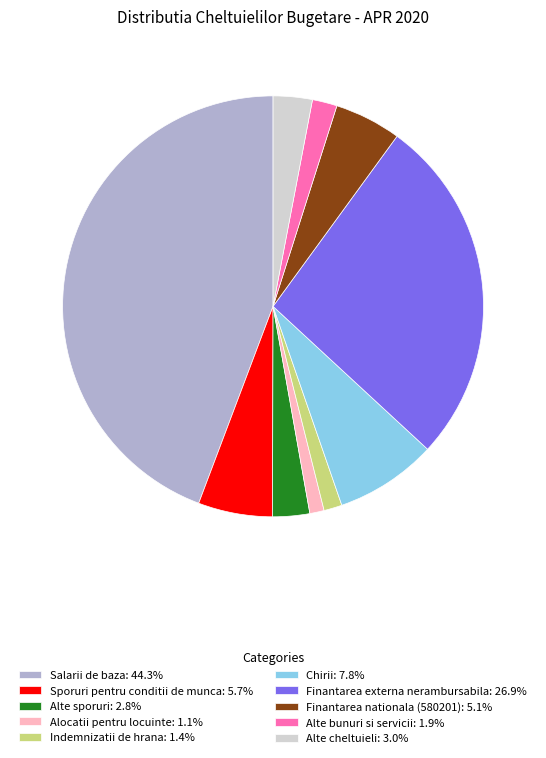

True or false: Finantarea externa nerambursabila accounts for 14% of the total.

False